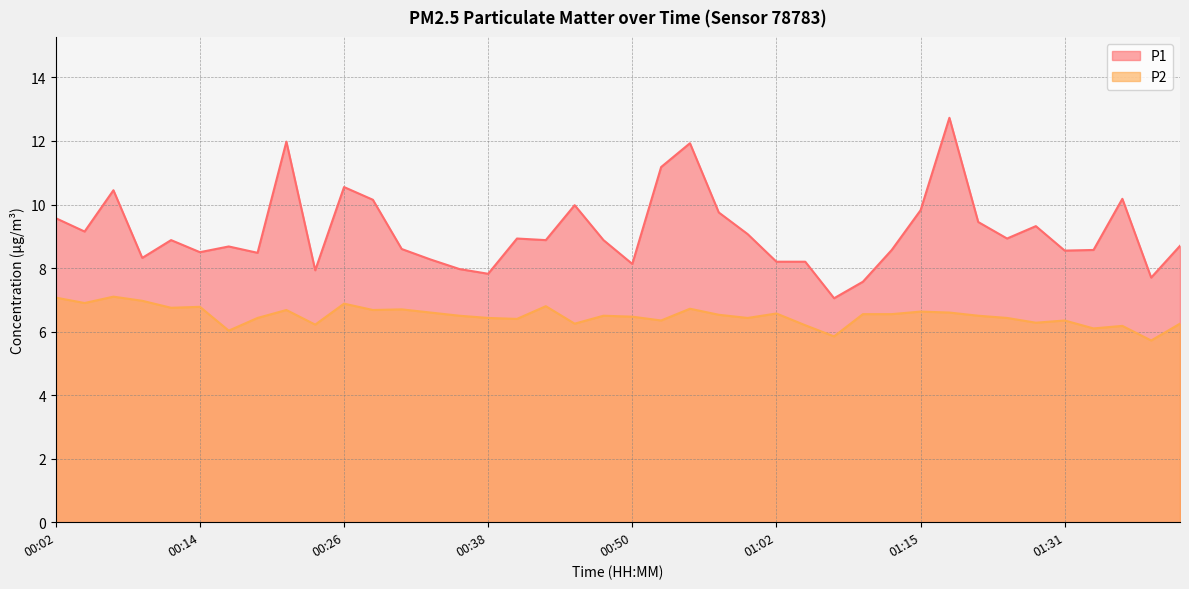

True or false: P2 and P1 cross at least once.

False